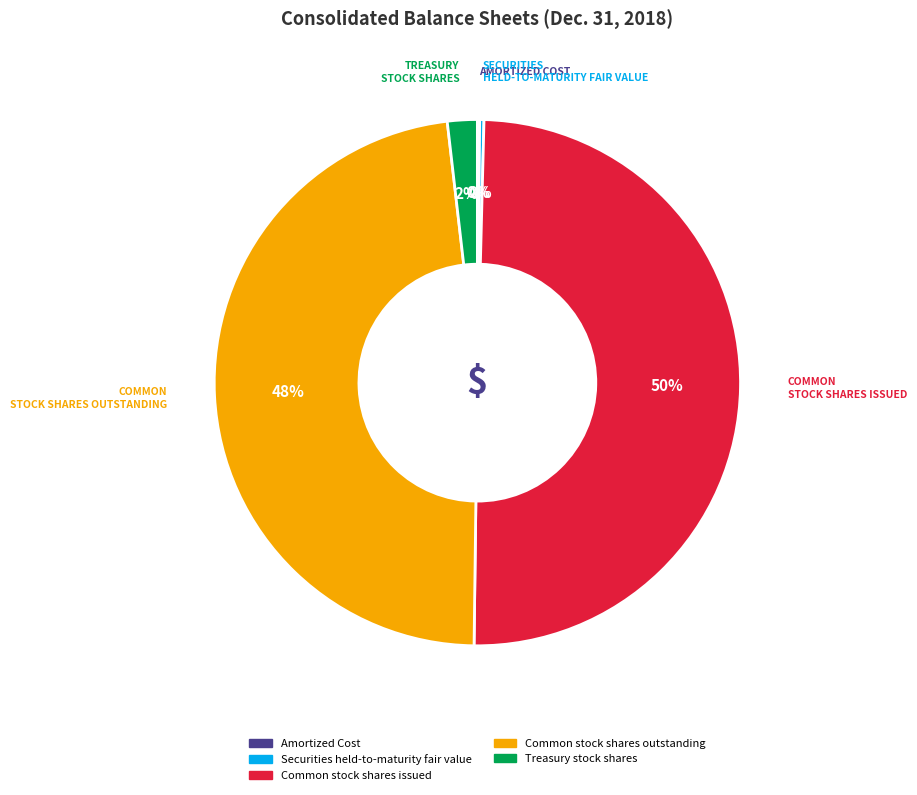

Does Common stock shares outstanding represent more than half of the total?

No